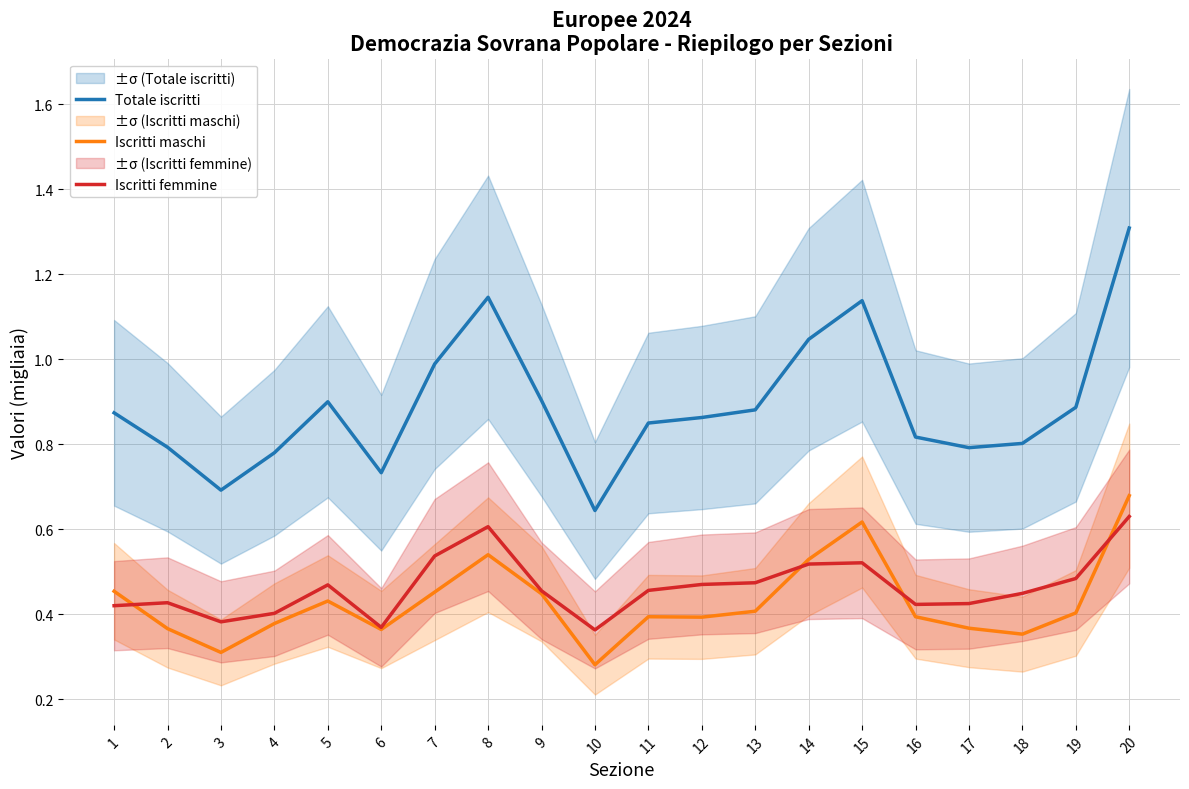

Rank the series at 13 from lowest to highest value.

Iscritti maschi, Iscritti femmine, Totale iscritti